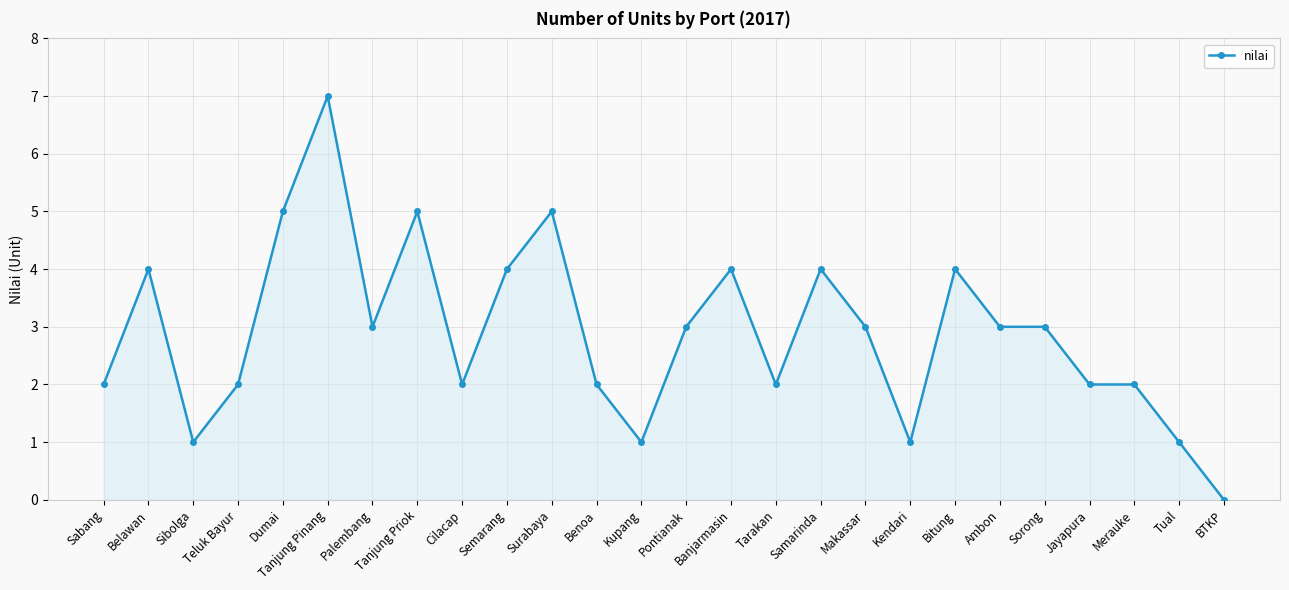

What is the sum of the values at Belawan and Tanjung Priok?

9